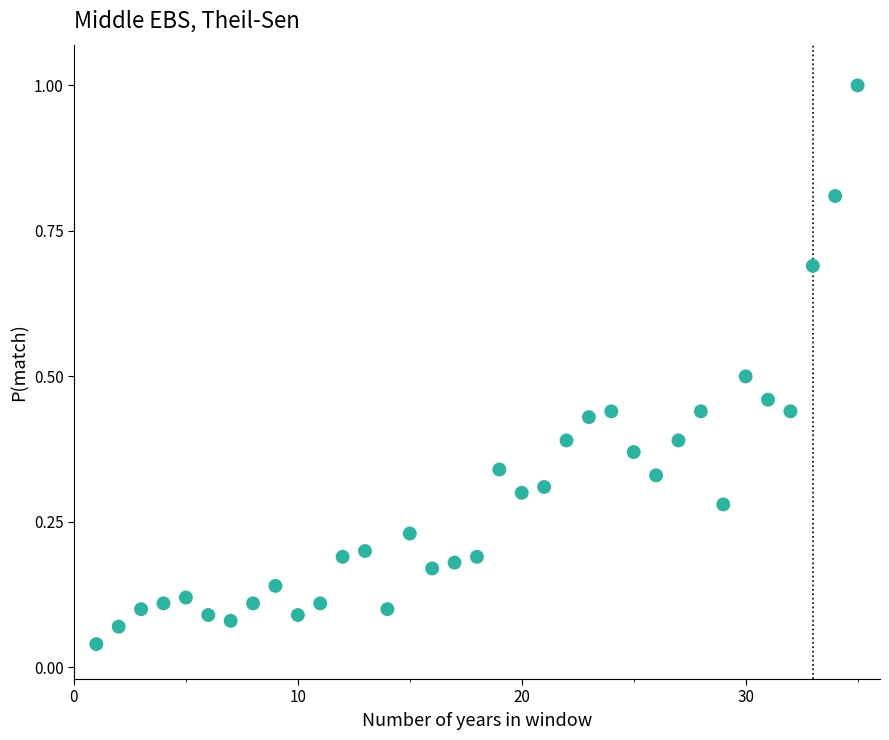

What is the range of X values (max minus min)?

34.0